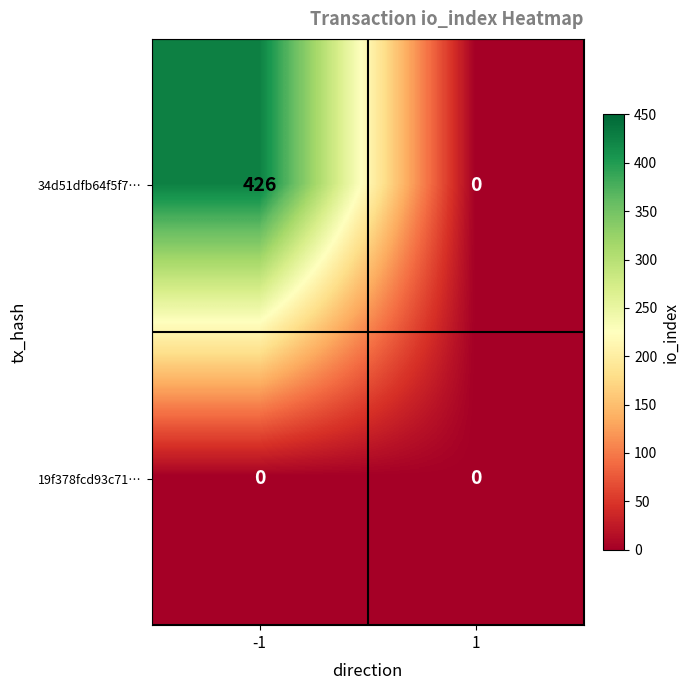

Rank the categories by 34d51dfb64f5f7… value from lowest to highest.

1, -1